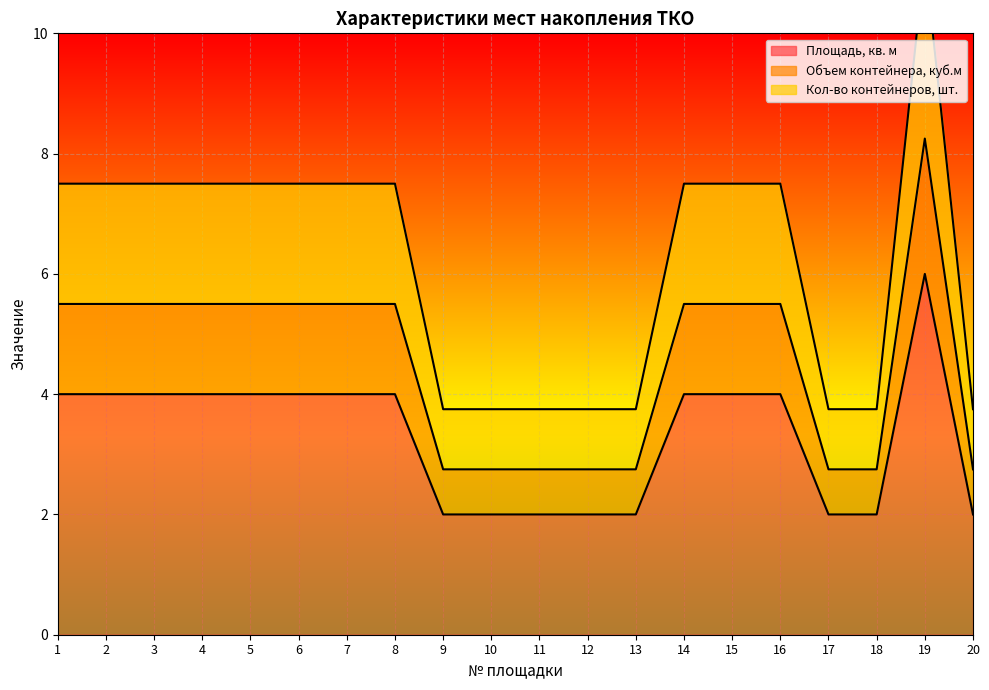

Reading left to right, extract all data points from this chart.

Площадь, кв. м: 1=4.0	2=4.0	3=4.0	4=4.0	5=4.0	6=4.0	7=4.0	8=4.0	9=2.0	10=2.0	11=2.0	12=2.0	13=2.0	14=4.0	15=4.0	16=4.0	17=2.0	18=2.0	19=6.0	20=2.0
Объем контейнера, куб.м: 1=5.5	2=5.5	3=5.5	4=5.5	5=5.5	6=5.5	7=5.5	8=5.5	9=2.8	10=2.8	11=2.8	12=2.8	13=2.8	14=5.5	15=5.5	16=5.5	17=2.8	18=2.8	19=8.2	20=2.8
Кол-во контейнеров, шт.: 1=7.5	2=7.5	3=7.5	4=7.5	5=7.5	6=7.5	7=7.5	8=7.5	9=3.8	10=3.8	11=3.8	12=3.8	13=3.8	14=7.5	15=7.5	16=7.5	17=3.8	18=3.8	19=11.2	20=3.8